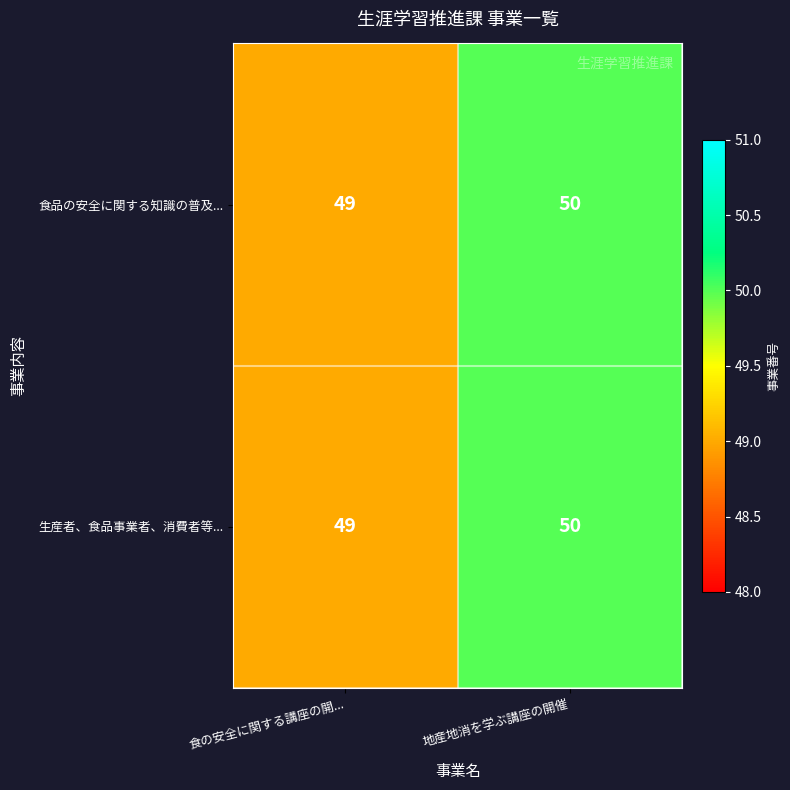

What is the sum of all 生産者、食品事業者、消費者等... values?

99